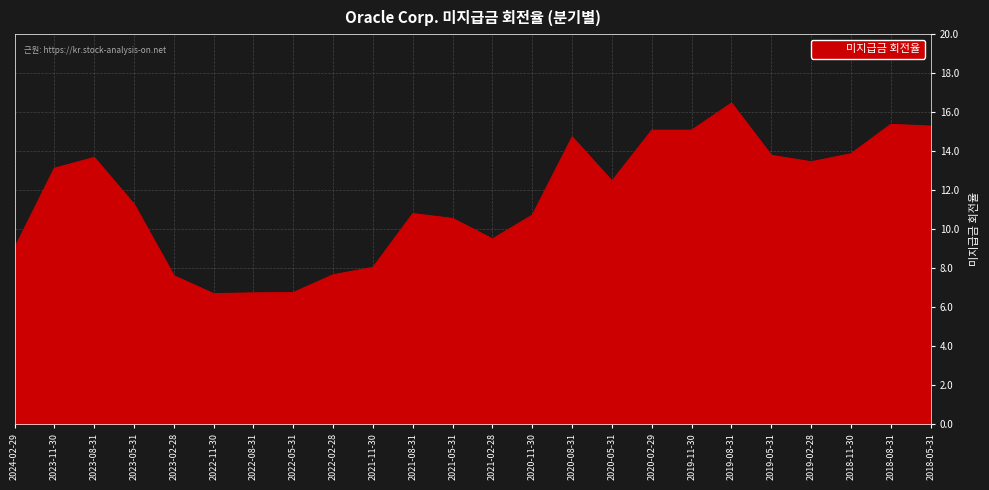

The chart shows a value of 15.1 at 2020-02-29. True or false?

True